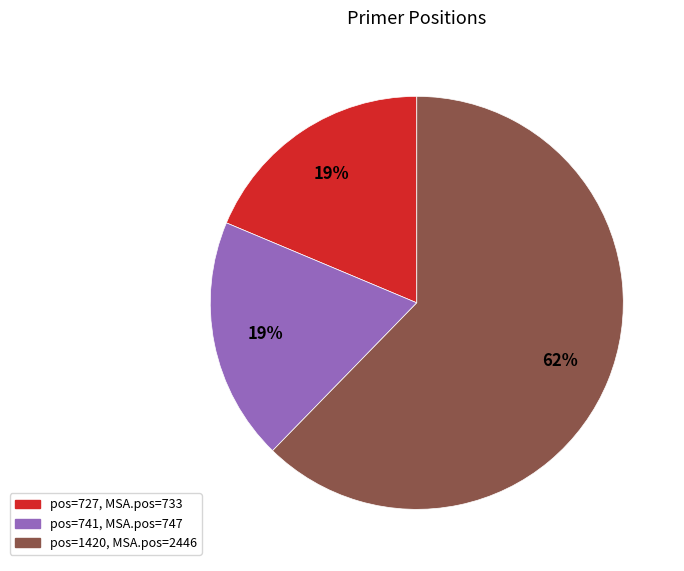

To the nearest percent, what is the average slice percentage?

33%